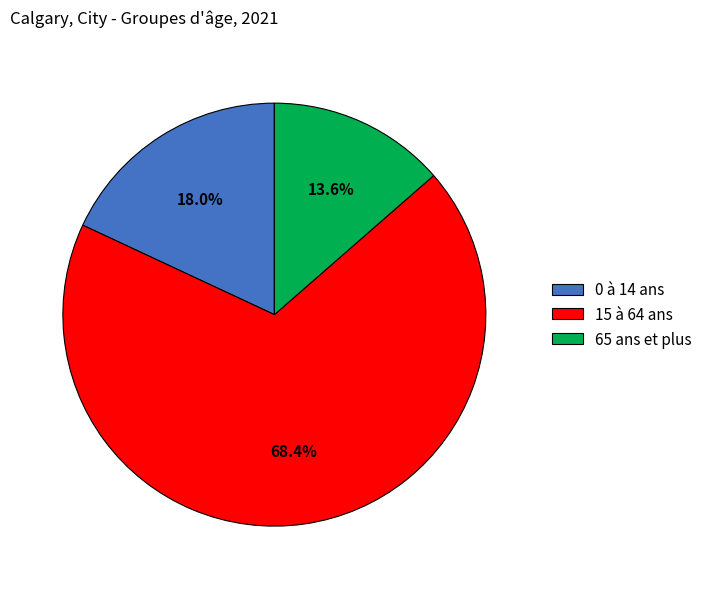

To the nearest percent, what is the difference between the largest and smallest slice percentages?

55%